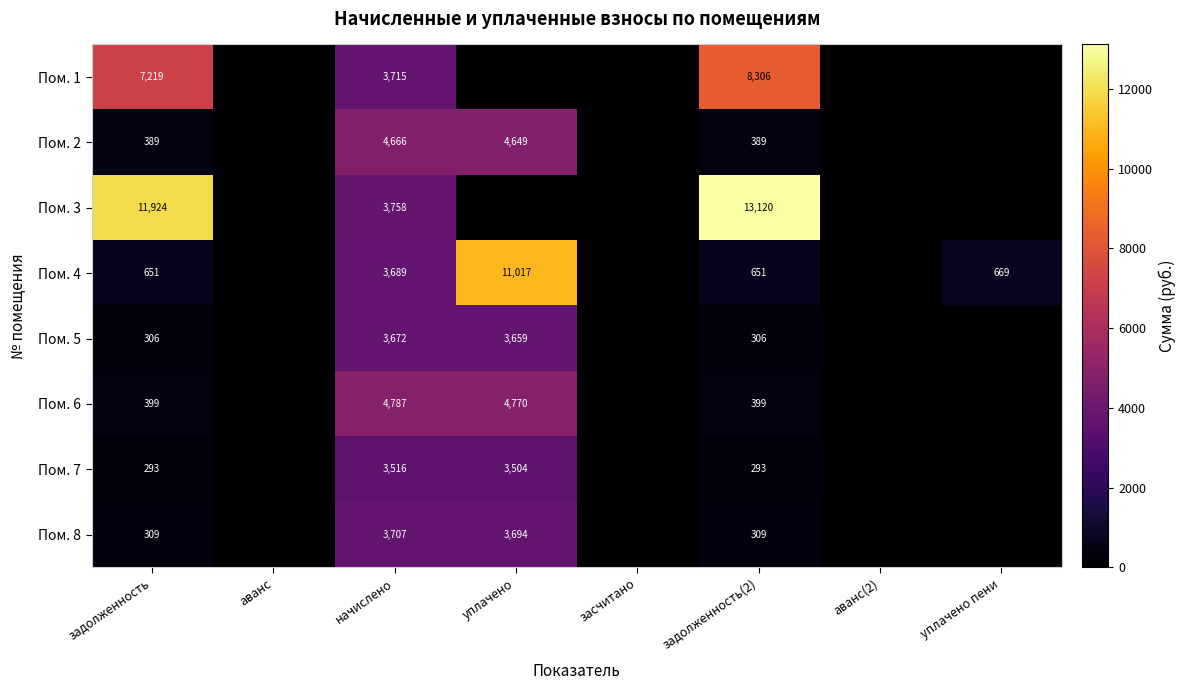

The value of Пом. 4 at задолженность(2) is 651. True or false?

True